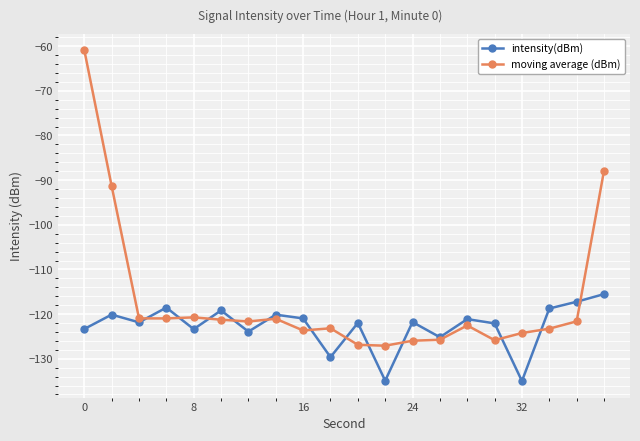

Does the chart have visible grid lines?

Yes